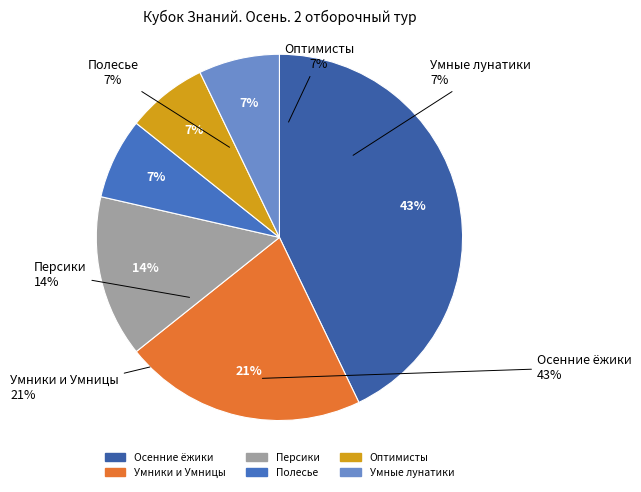

Count the number of slices in the pie.

6